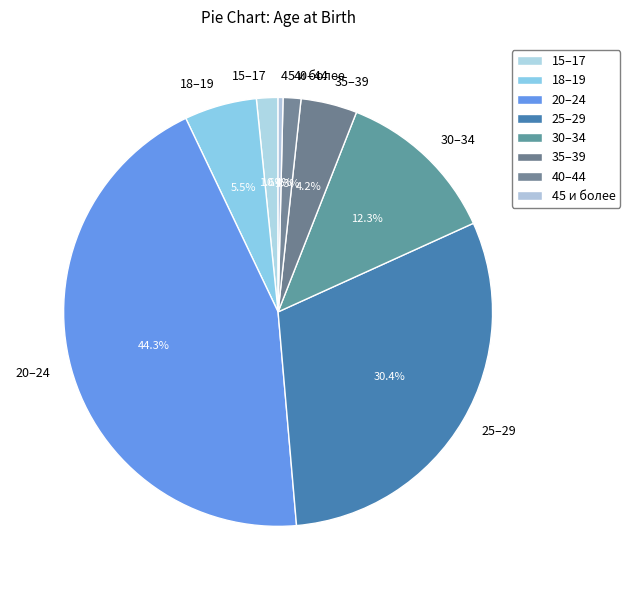

How many segments does this pie chart have?

8